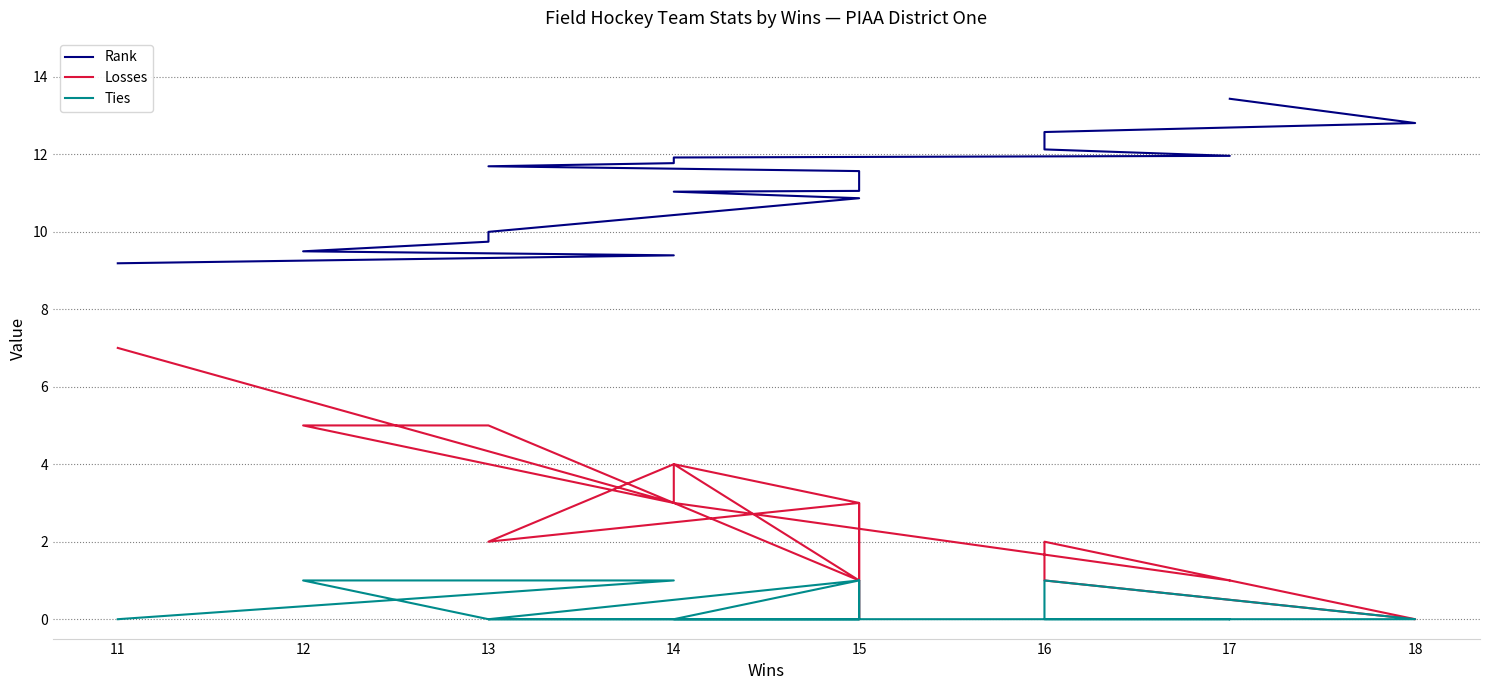

True or false: Losses has a value of 1.3 at 13.

False